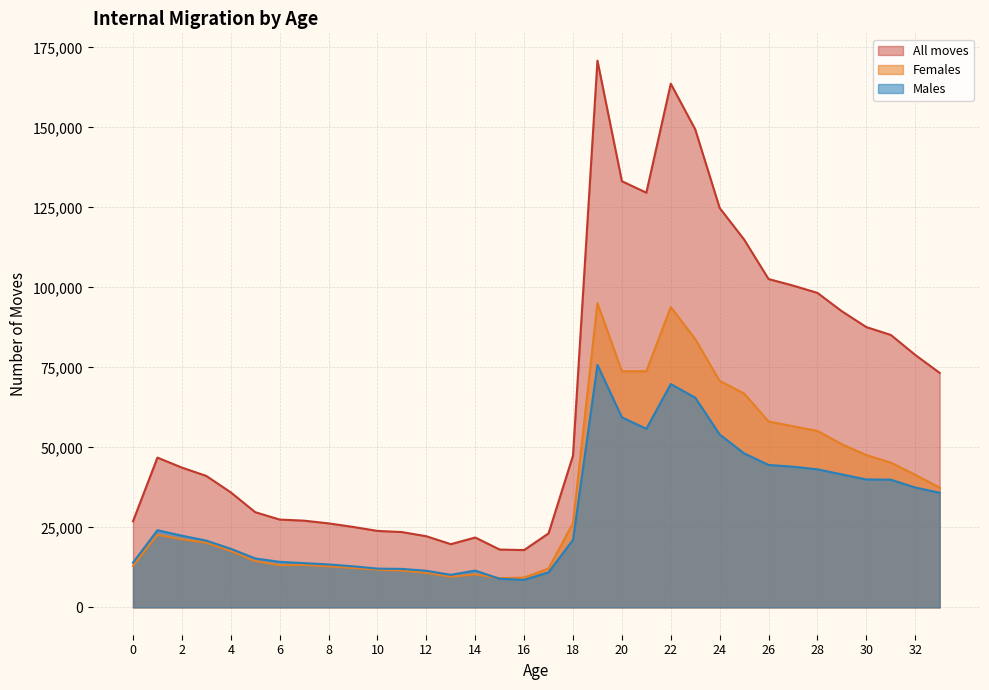

Where does the All moves series first go above 46803?

18